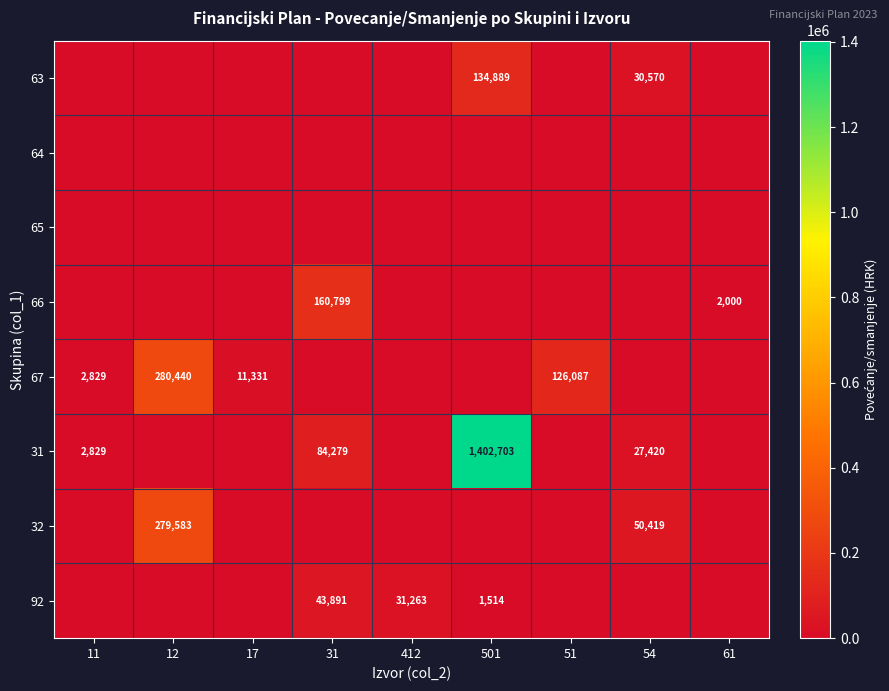

At how many categories does at least one series exceed 1008187?

1